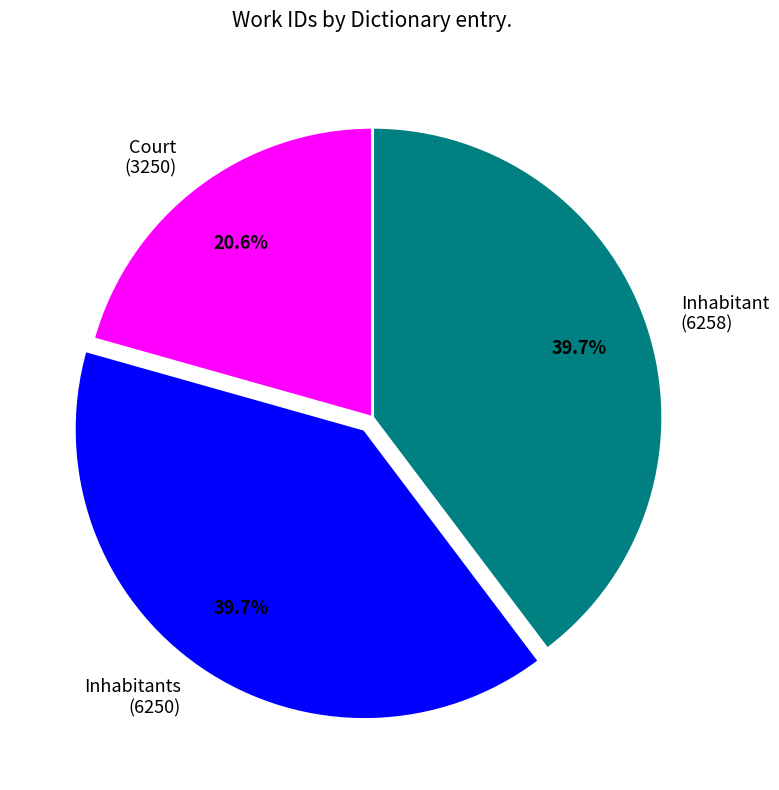

Is Inhabitants (6250) the majority of the pie?

No